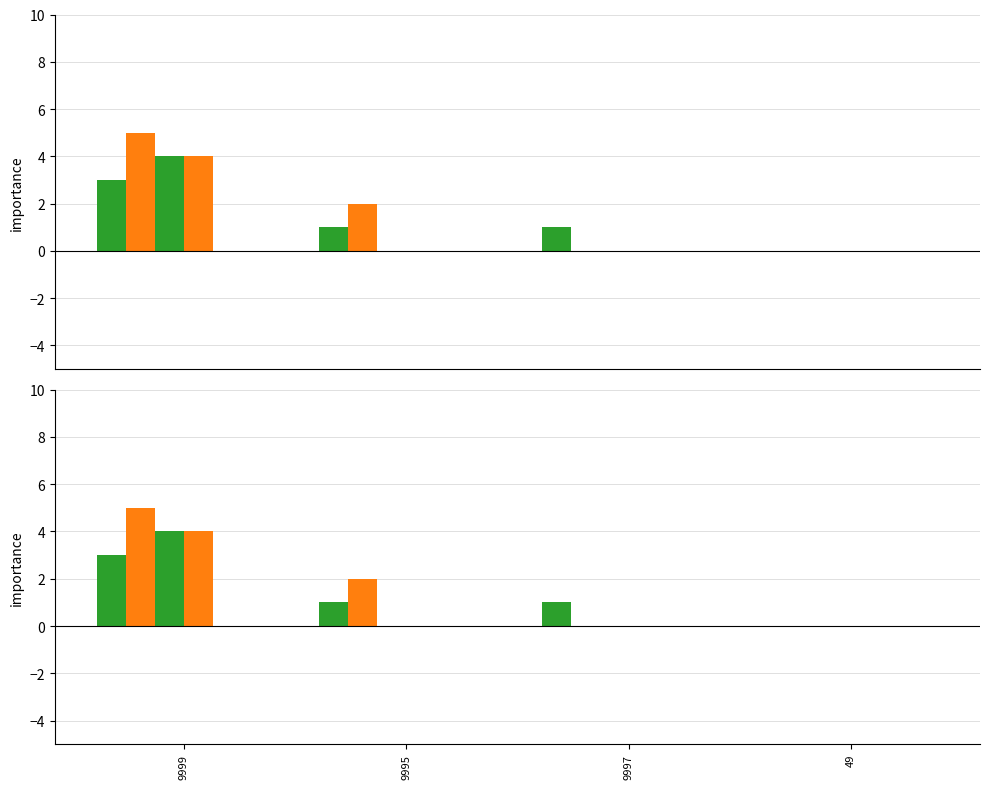

The value of deleted-domains-grace at 9999 is 7. True or false?

False